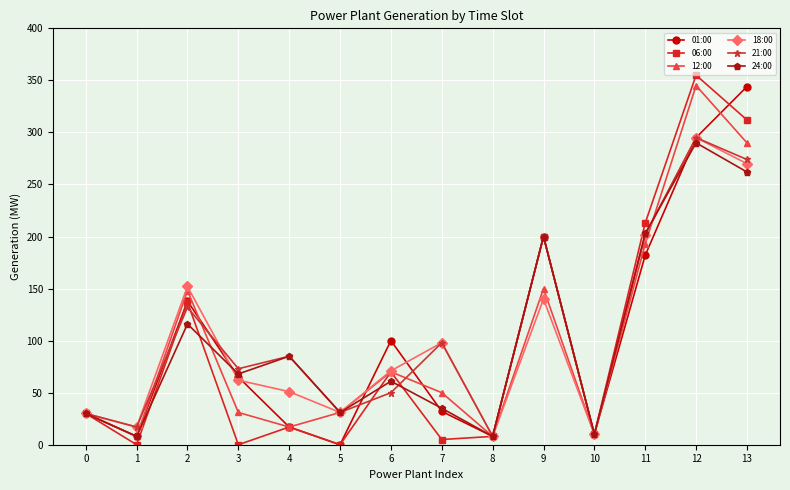

Which series changed the most between 3 and 11?

06:00